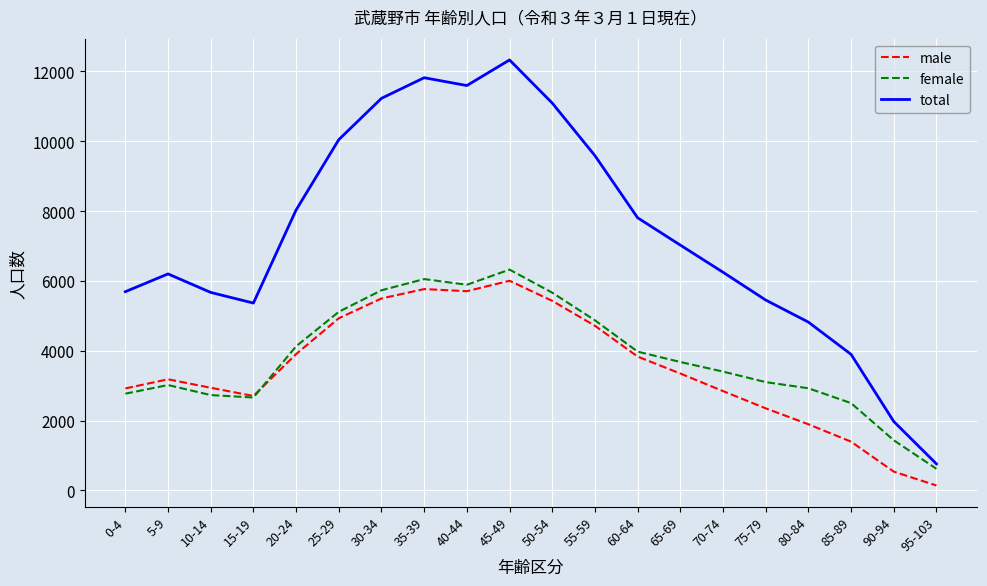

What is the maximum value shown in the chart?

12325